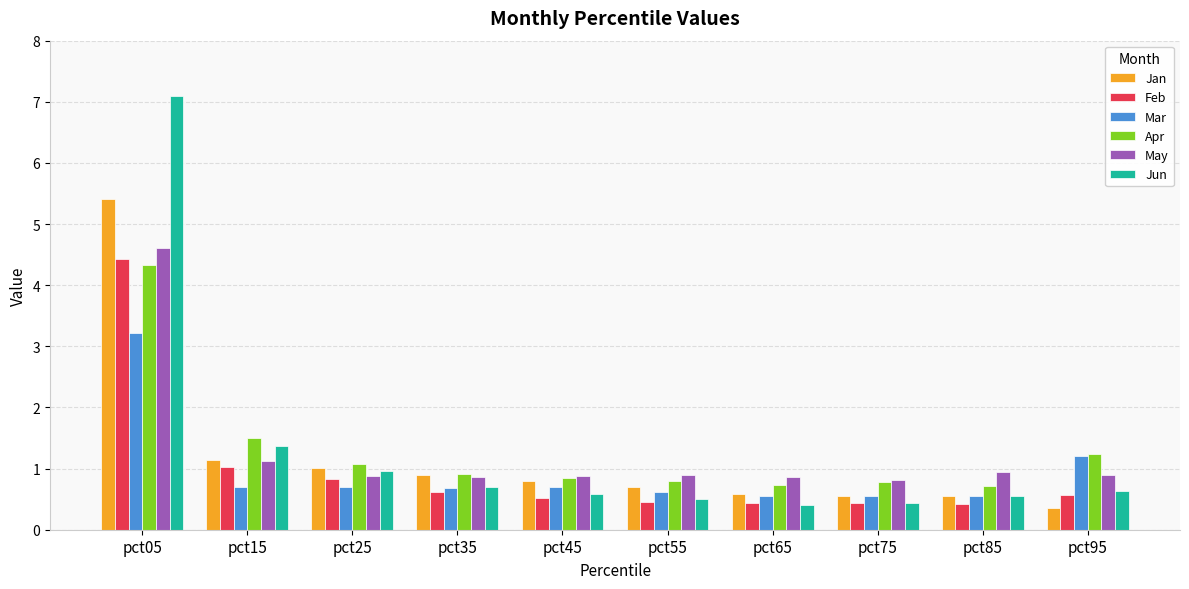

List the series in order of their peak value, lowest first.

Mar, Apr, Feb, May, Jan, Jun